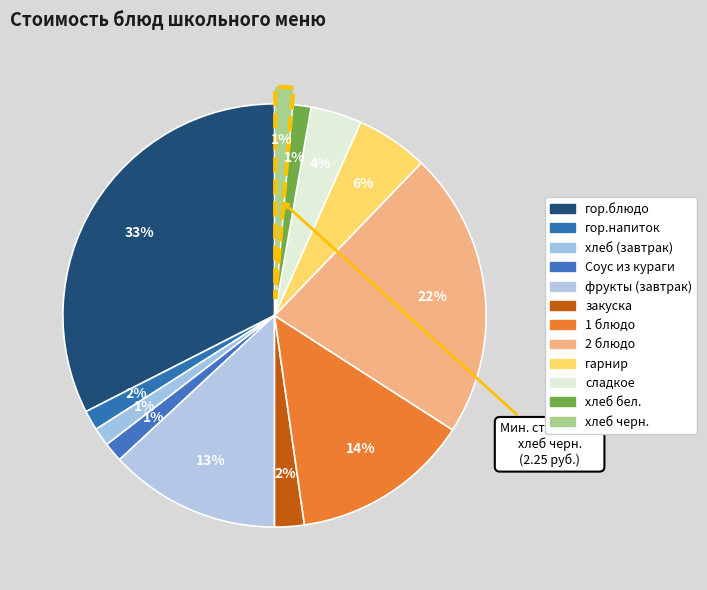

The гарнир slice represents 6% of the pie. True or false?

True